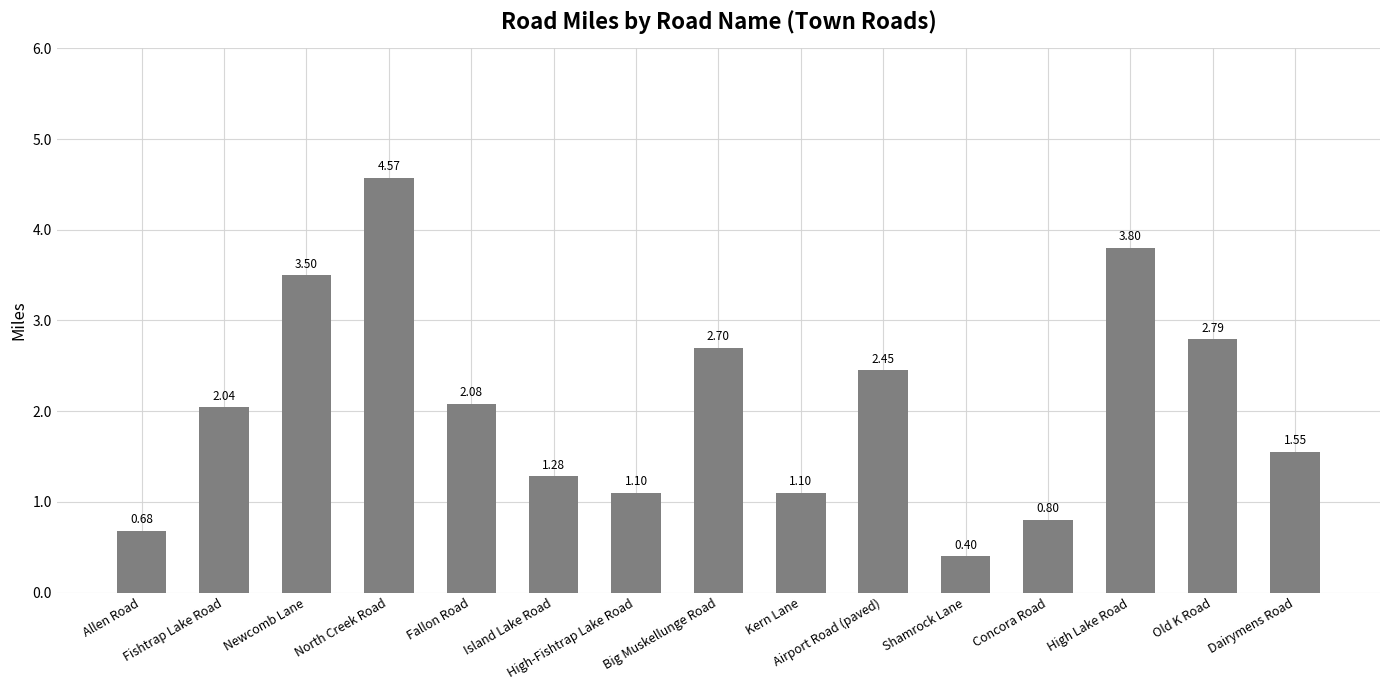

Where does the data first go above 2?

Fishtrap Lake Road